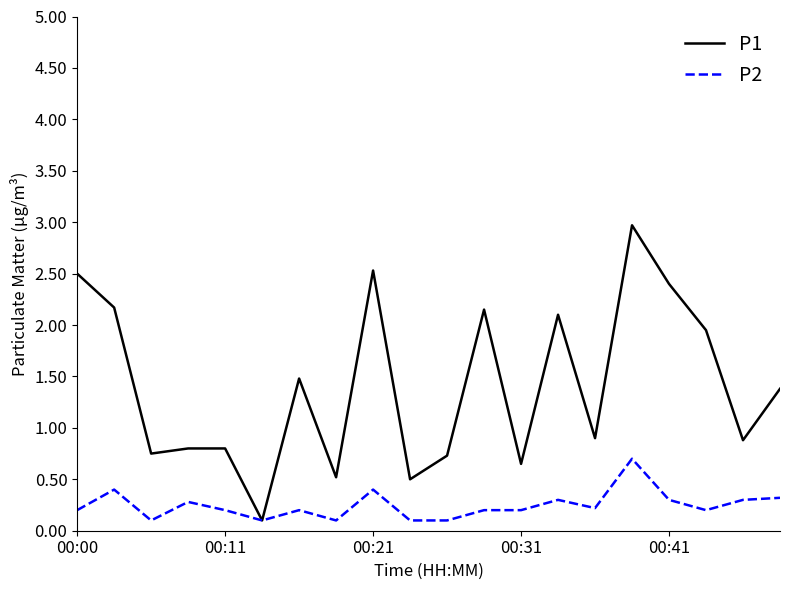

Rank the series by their average value, from lowest to highest.

P2, P1